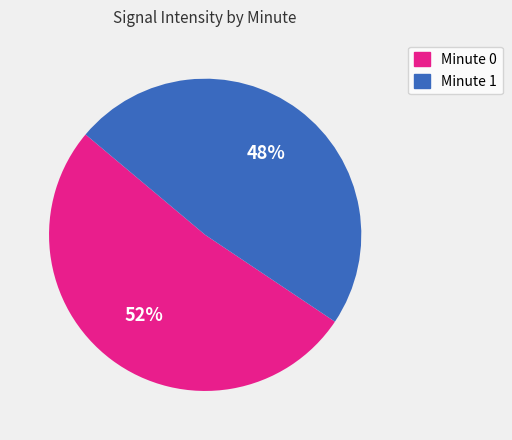

Which slice is the smallest?

Minute 1